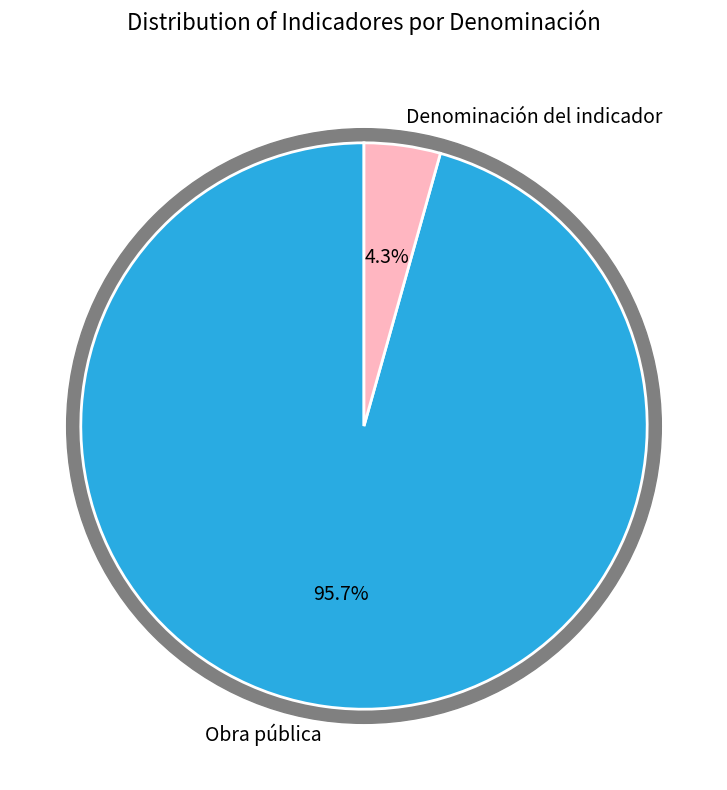

What is the change in value from Obra pública to Denominación del indicador?

-21